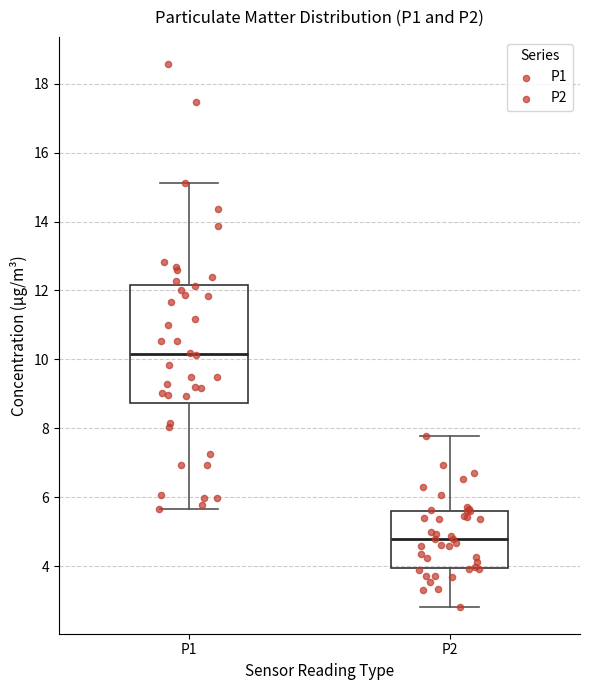

Comparing the boxes themselves (not the whiskers), which one is the tallest?

P1